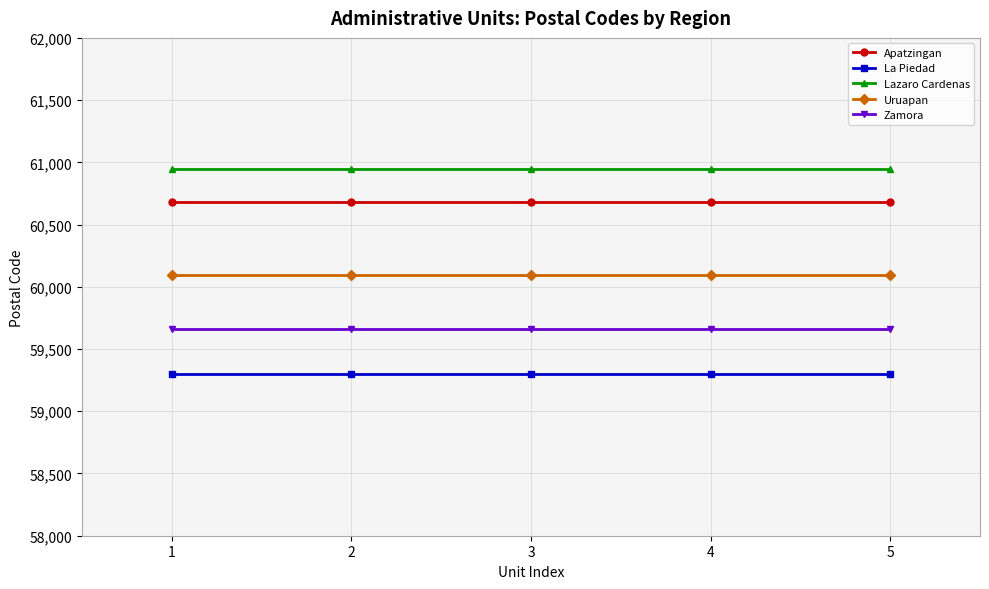

Reading left to right, transcribe all the data shown in this chart.

Apatzingan: 60680	60680	60680	60680	60680
La Piedad: 59300	59300	59300	59300	59300
Lazaro Cardenas: 60950	60950	60950	60950	60950
Uruapan: 60094	60094	60094	60094	60094
Zamora: 59660	59660	59660	59660	59660